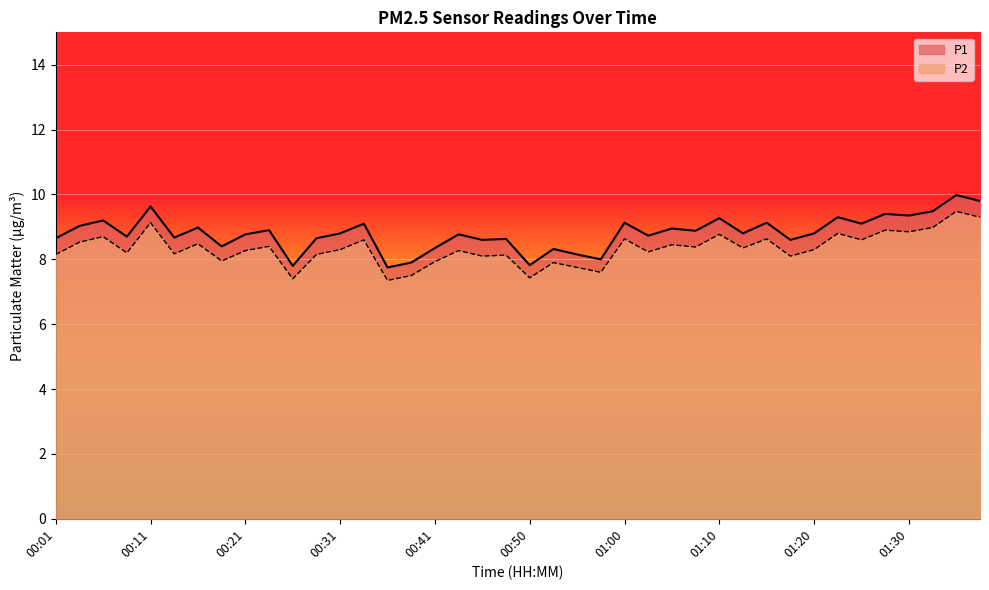

What are all the series names shown in the legend?

P1, P2